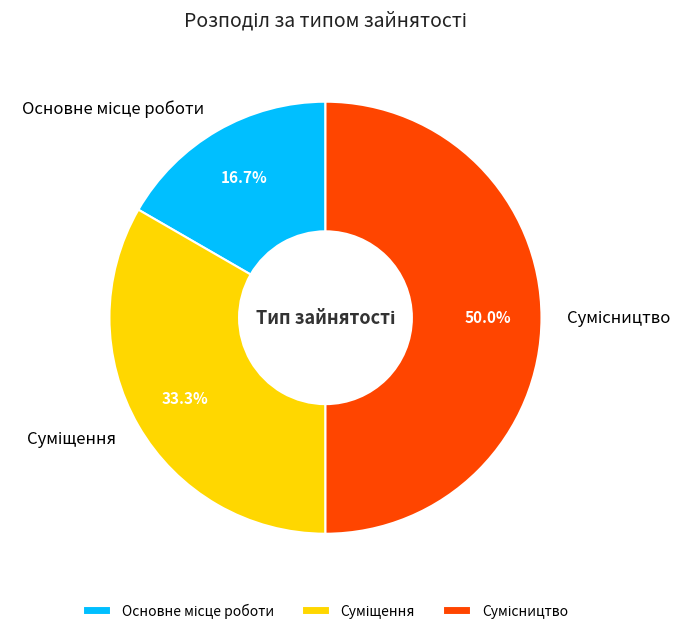

What percentage do Основне місце роботи and Сумісництво together represent?

66.7%